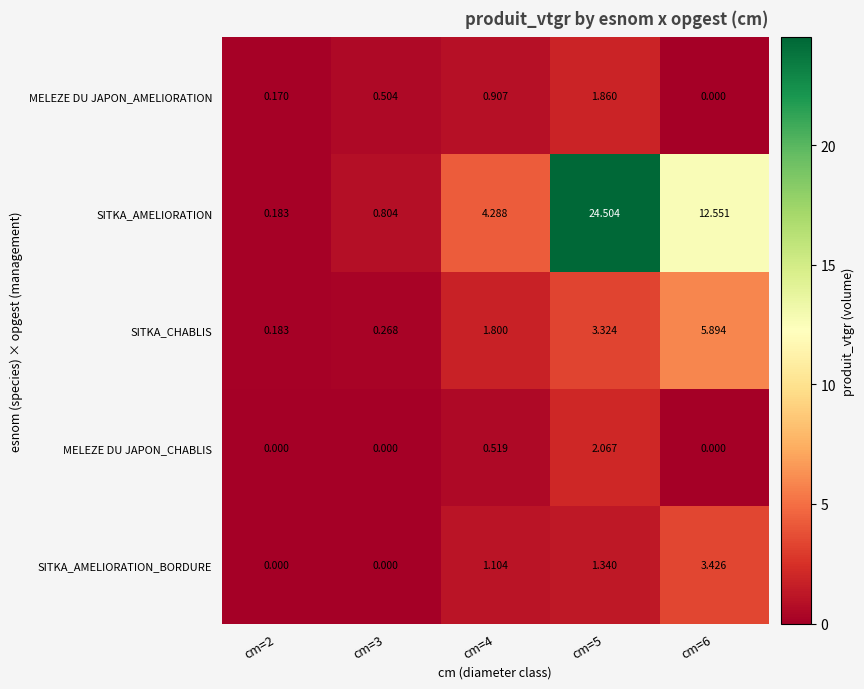

Which series has the largest total across all categories?

SITKA_AMELIORATION